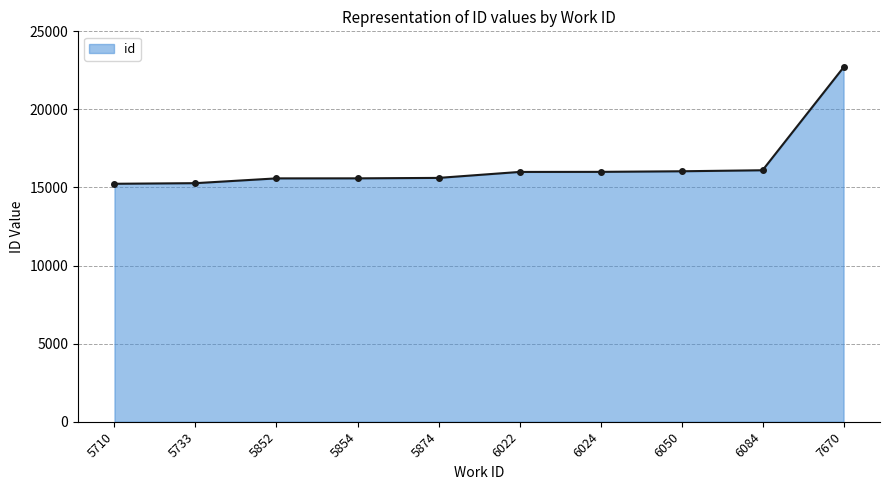

What is the difference between the maximum and minimum values?

7458